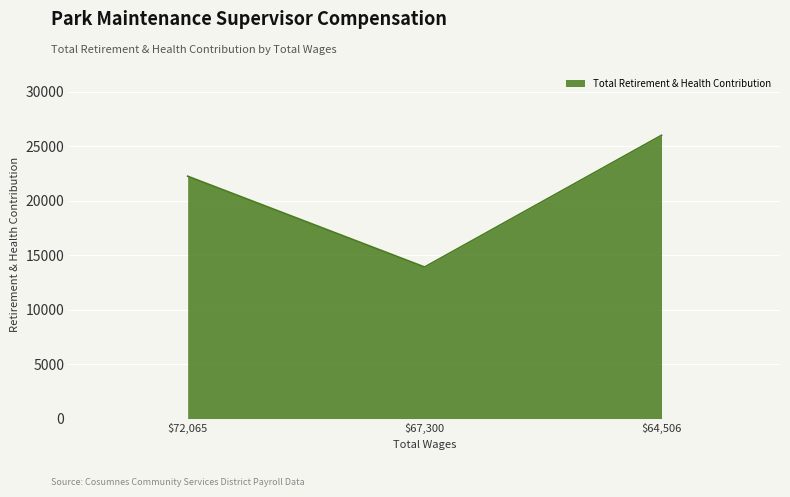

What is the difference between the maximum and minimum values?

12094